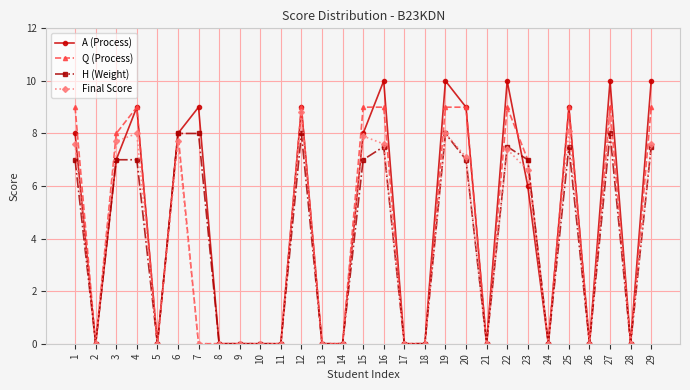

How many categories are shown in the chart?

29